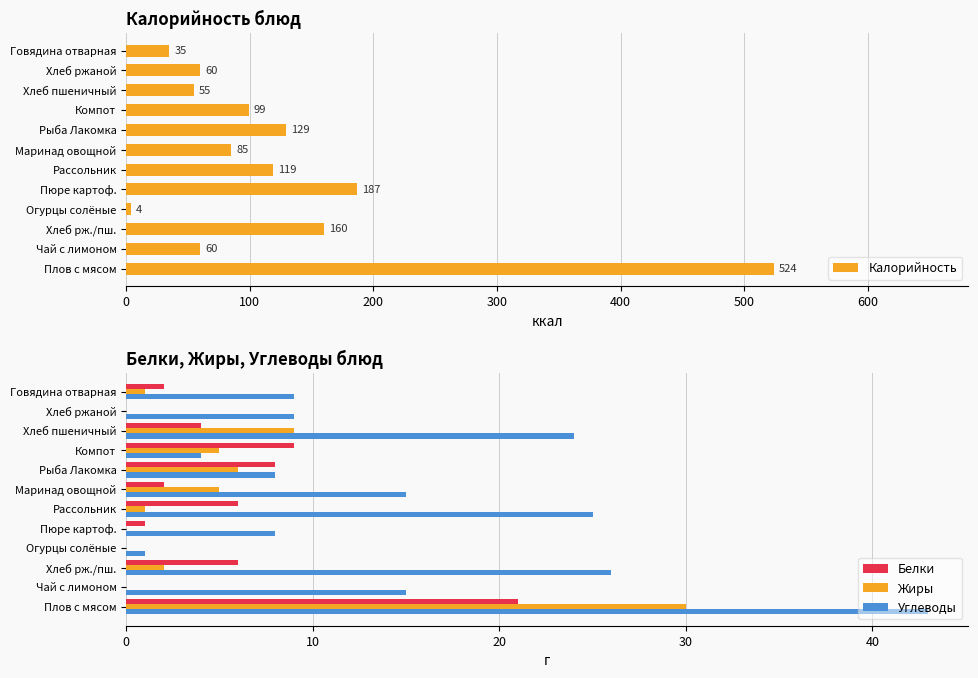

Is it true that Калорийность equals 325 at Пюре картоф.?

False